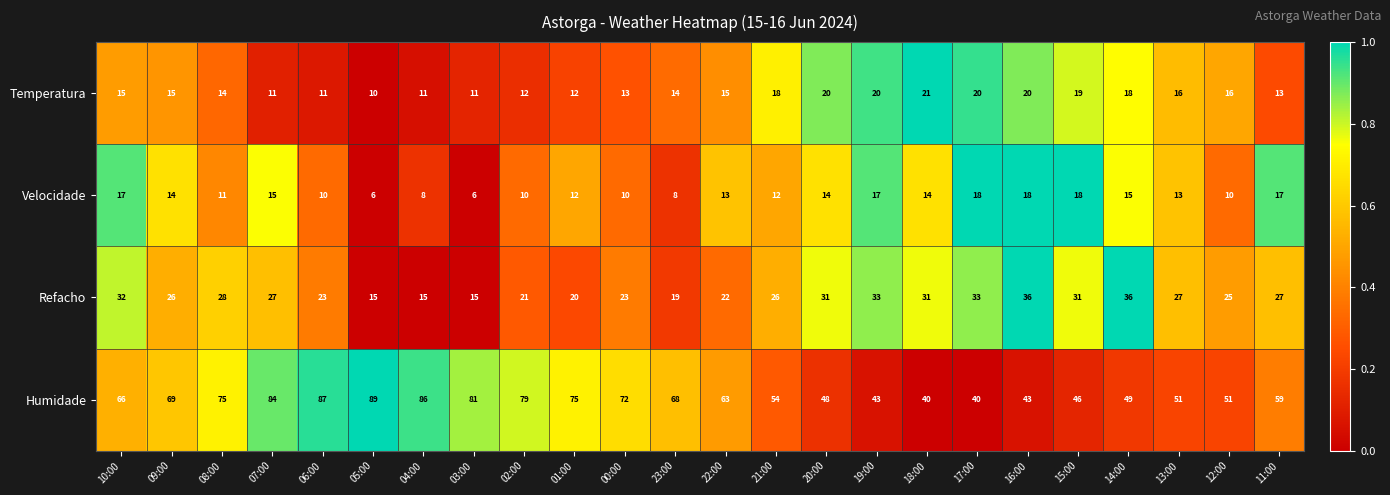

Rank the series by their maximum value, from highest to lowest.

Humidade, Refacho, Temperatura, Velocidade